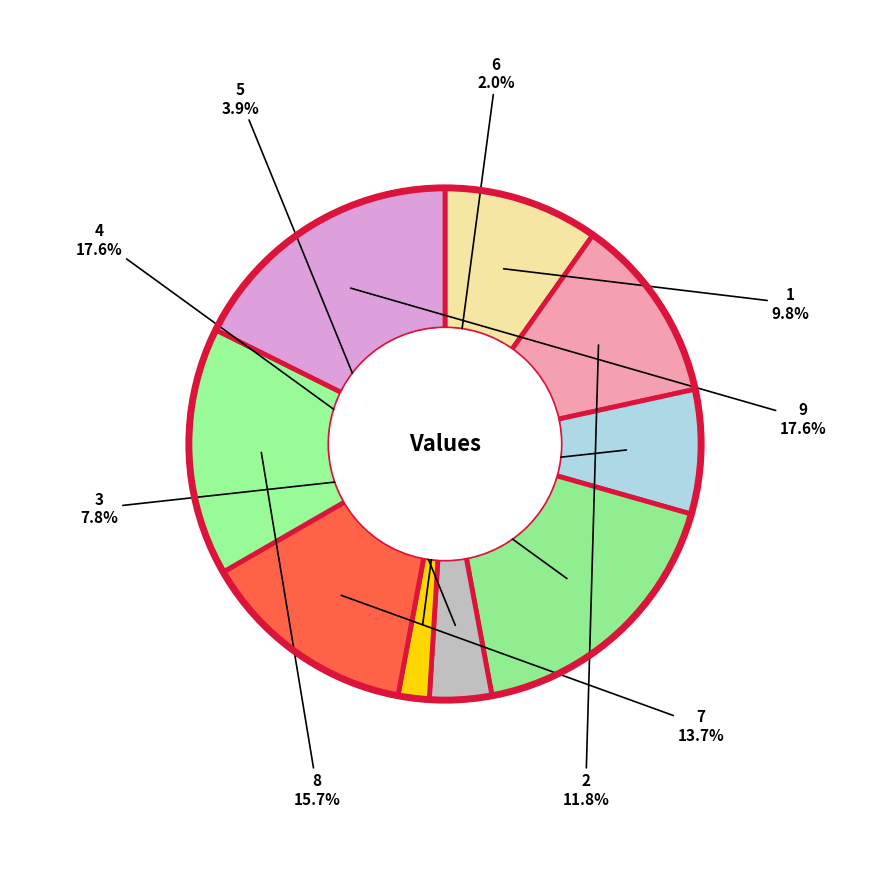

How many slices are in this pie chart?

9